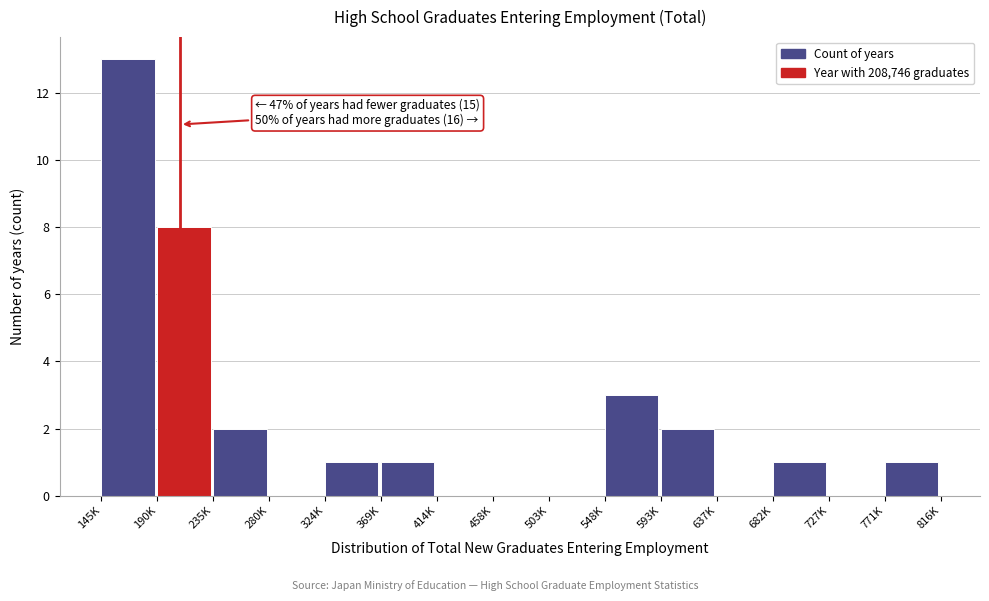

Reading left to right, transcribe all the data shown in this chart.

145K=13	190K=8	235K=2	280K=0	324K=1	369K=1	414K=0	458K=0	503K=0	548K=3	593K=2	637K=0	682K=1	727K=0	771K=1